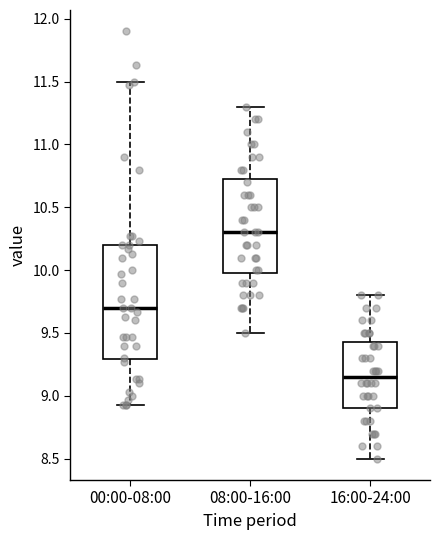

Which box has the lowest median line?

16:00-24:00